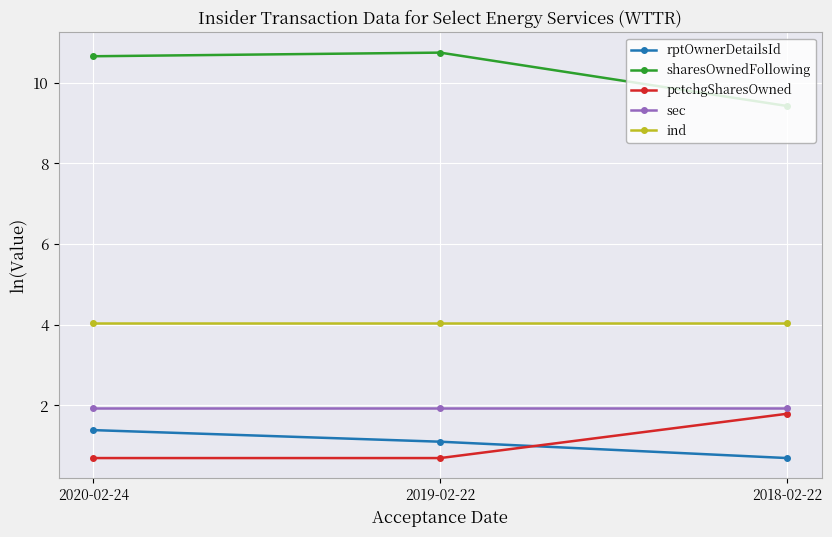

Reading left to right, transcribe all the data shown in this chart.

rptOwnerDetailsId: 1.4	1.1	0.7
sharesOwnedFollowing: 10.7	10.7	9.4
pctchgSharesOwned: 0.7	0.7	1.8
sec: 1.9	1.9	1.9
ind: 4.0	4.0	4.0